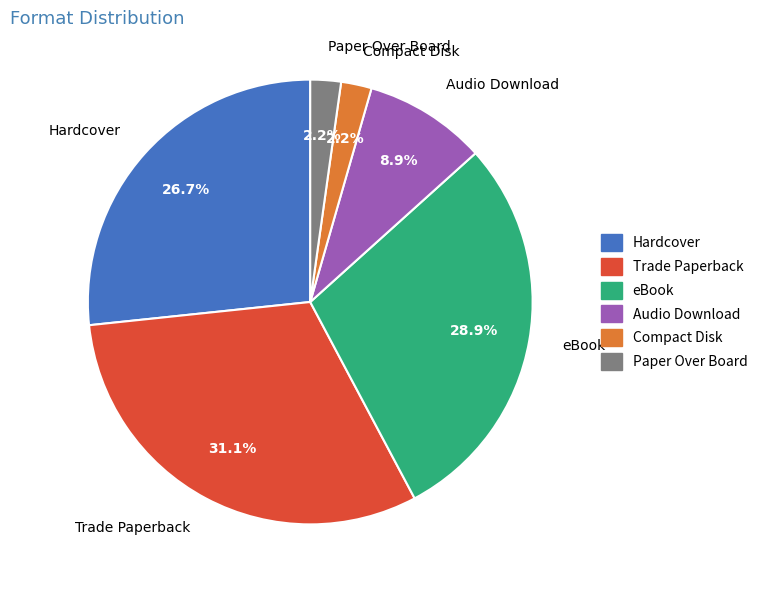

How many segments does this pie chart have?

6